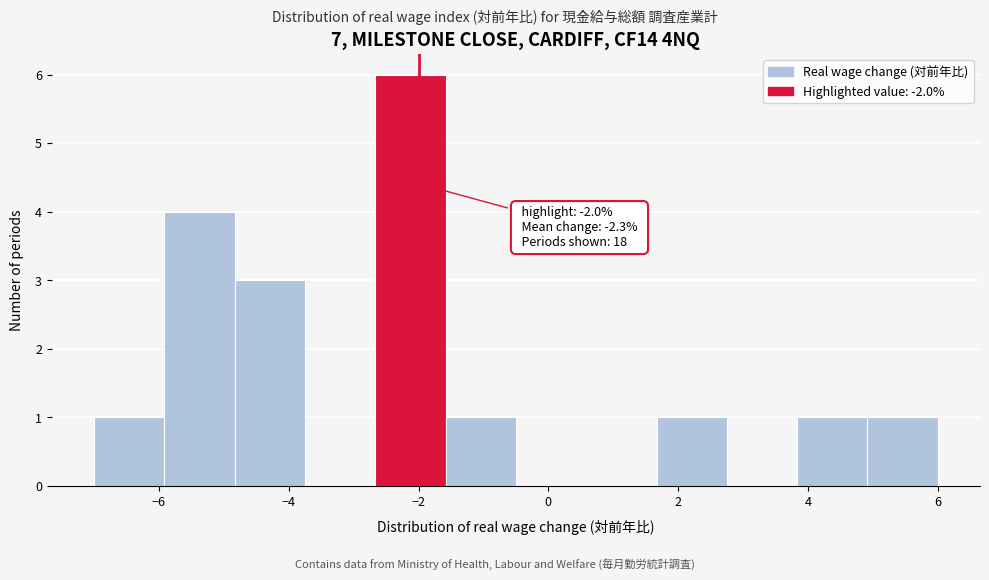

Over which range of the x-axis is the bar tallest?

-2.6 to -1.6